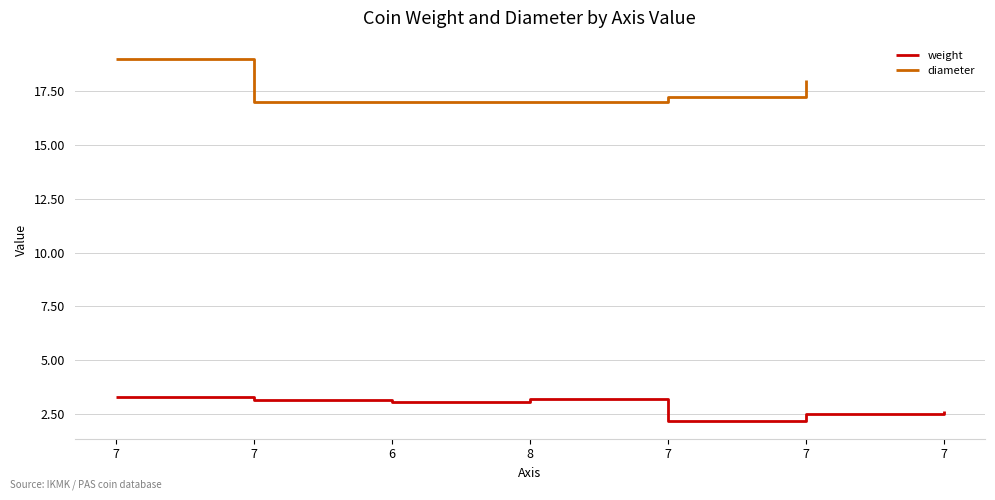

At which category does the data reach its first local valley?

6